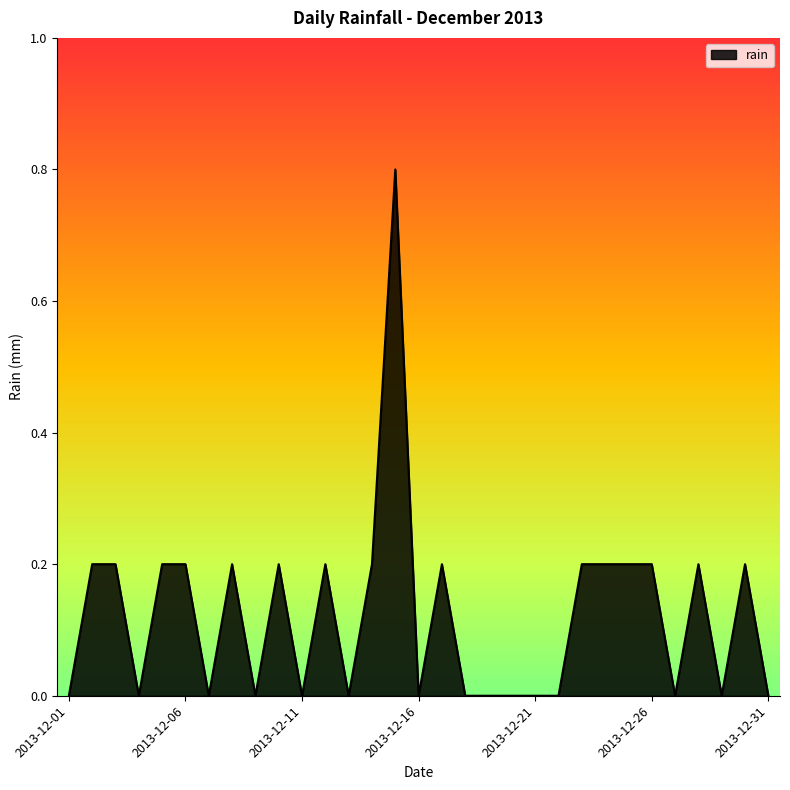

What is the difference between the maximum and minimum values?

0.8